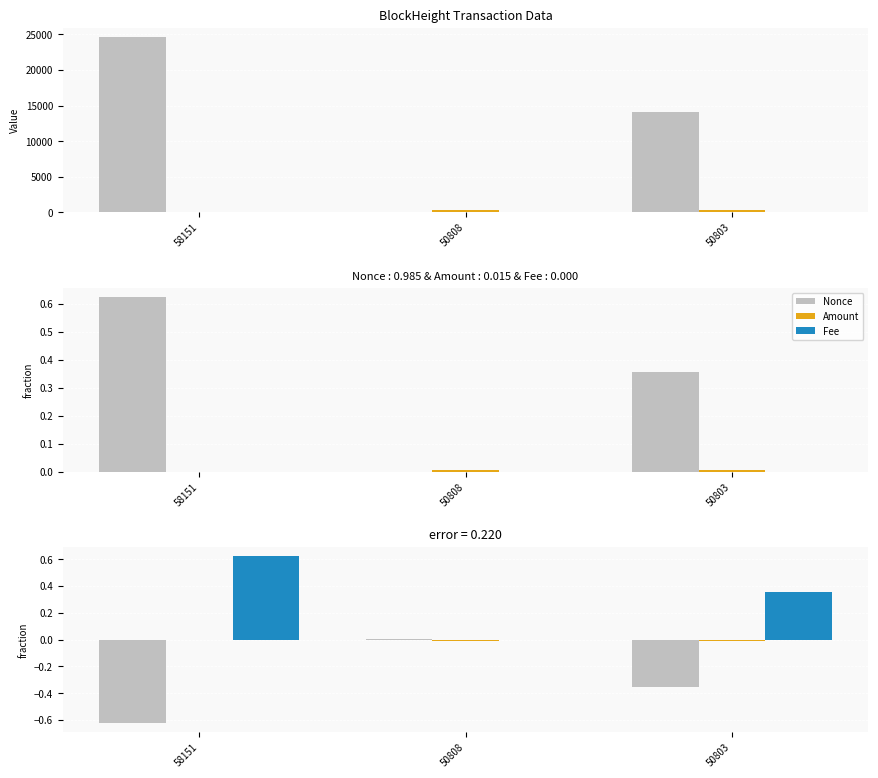

How many data points in Nonce are less than 0?

2